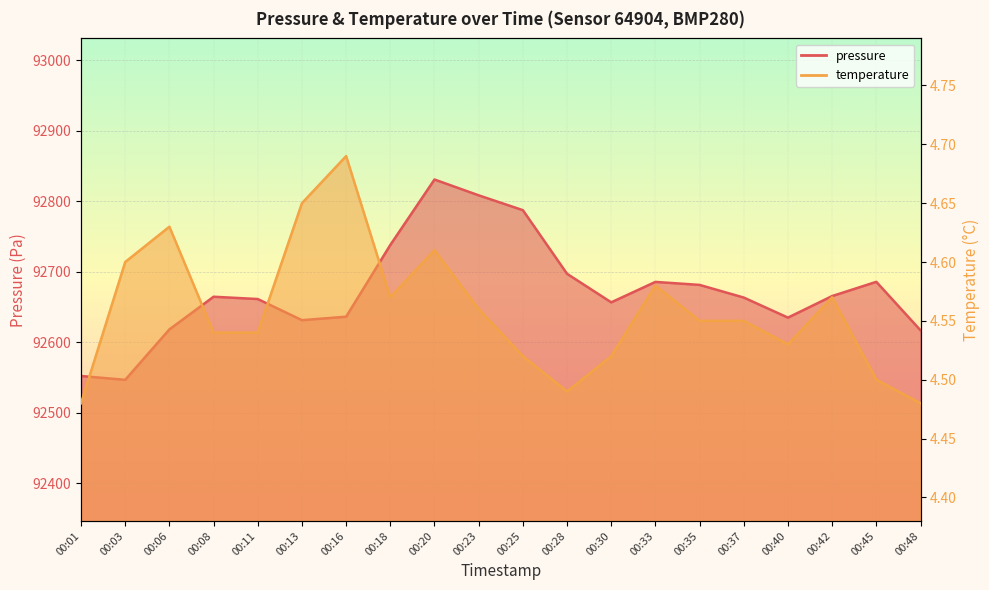

Which series has the largest total across all categories?

pressure